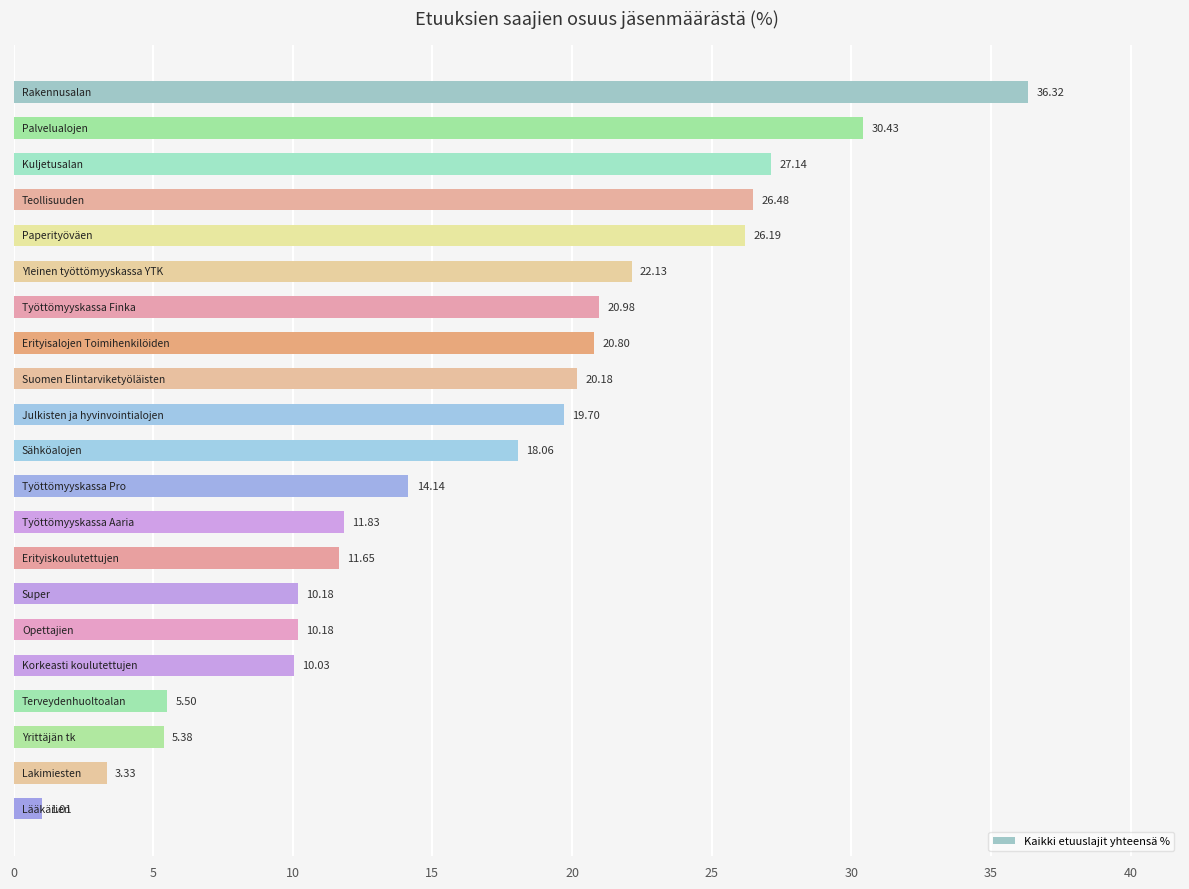

What is the difference between the second highest and second lowest values?

27.1